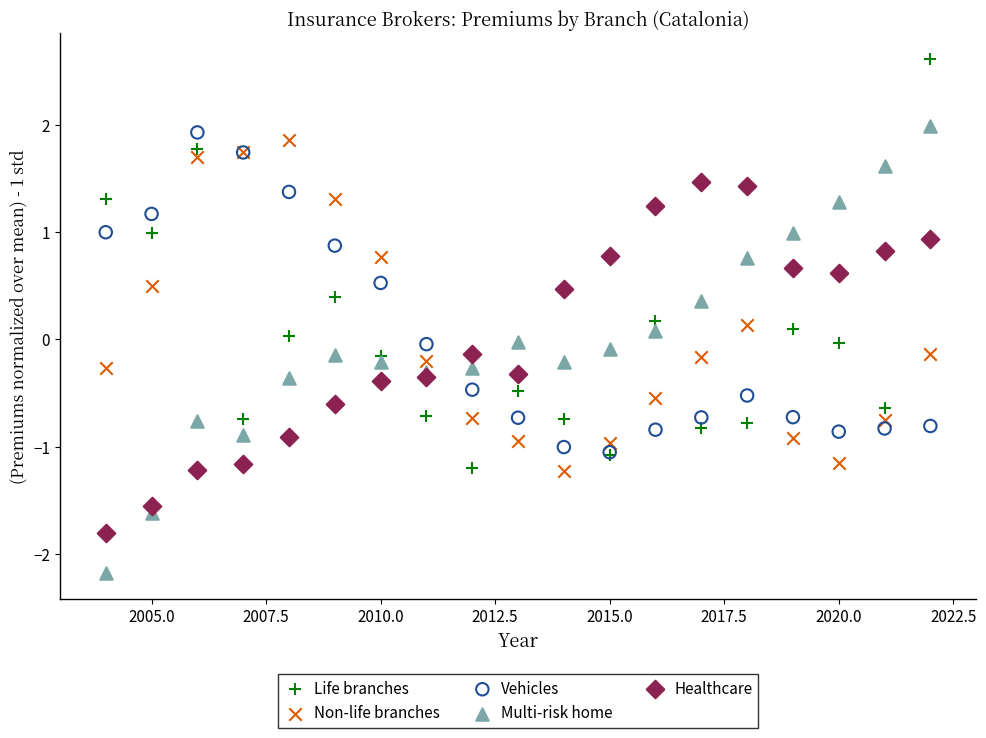

Which series has the largest Y range (max minus min)?

Multi-risk home